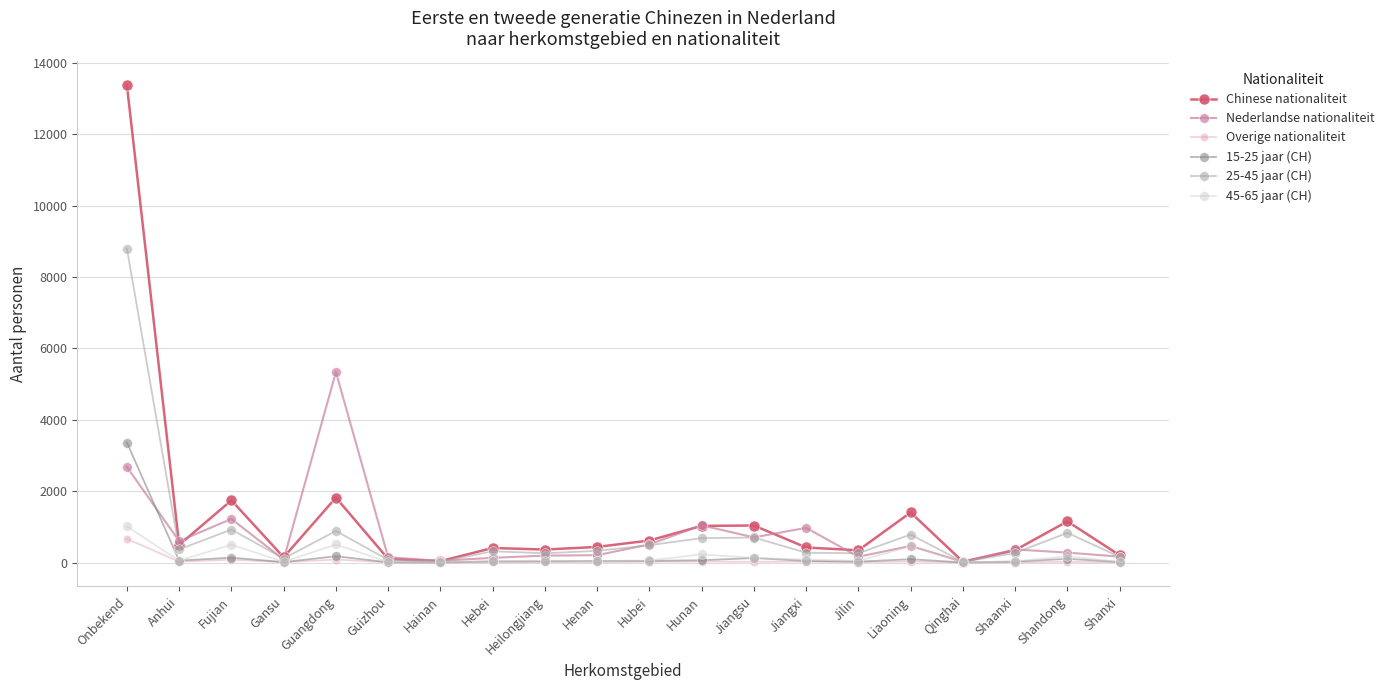

What is the difference between the maximum and minimum values in the 25-45 jaar (CH) series?

8780